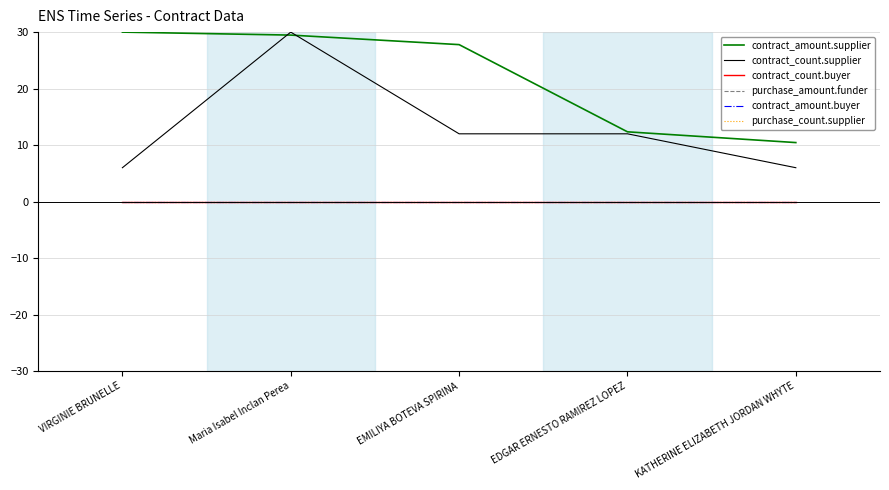

True or false: contract_count.buyer and purchase_count.supplier intersect in this chart.

False